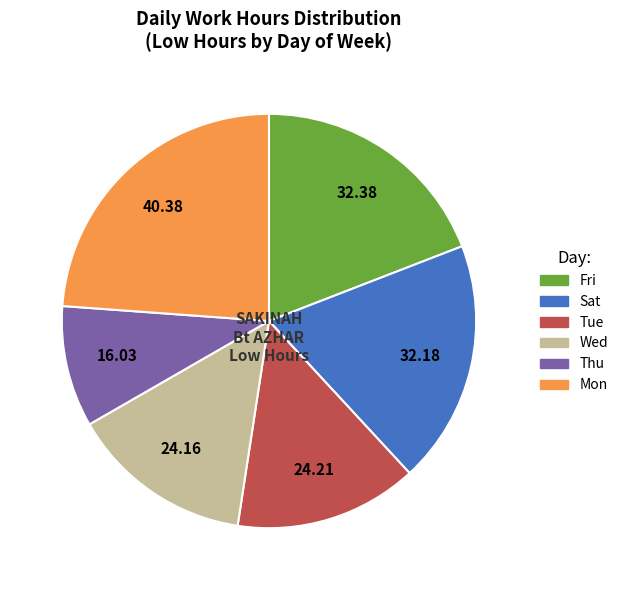

Does any single category account for the majority?

No